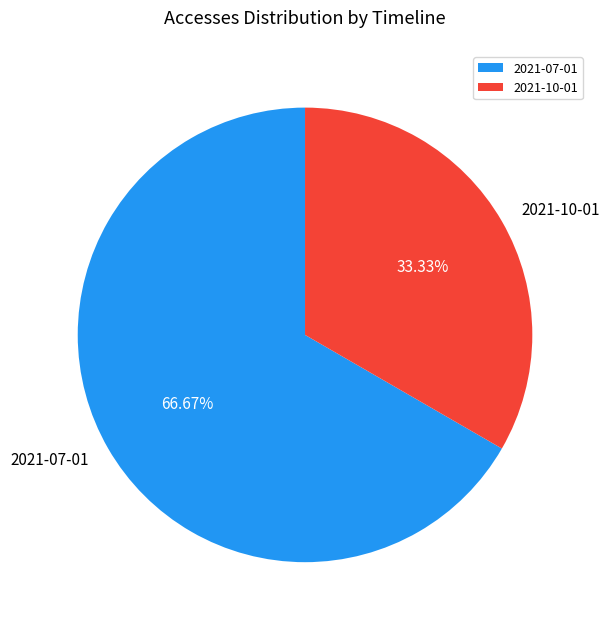

What percentage do 2021-07-01 and 2021-10-01 together represent?

100.0%